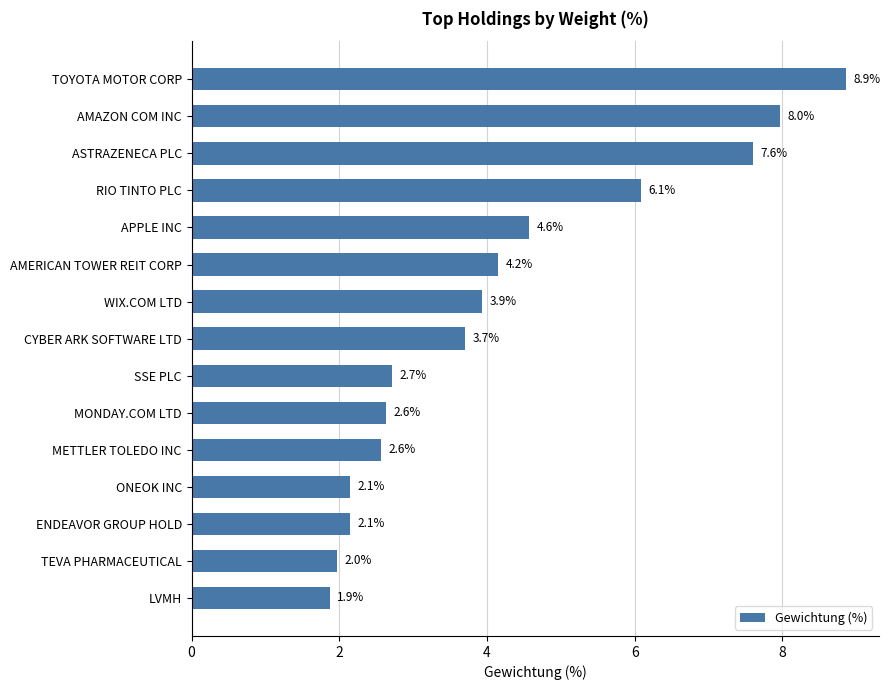

What is the ratio of the value at ENDEAVOR GROUP HOLD to the value at AMERICAN TOWER REIT CORP?

0.5